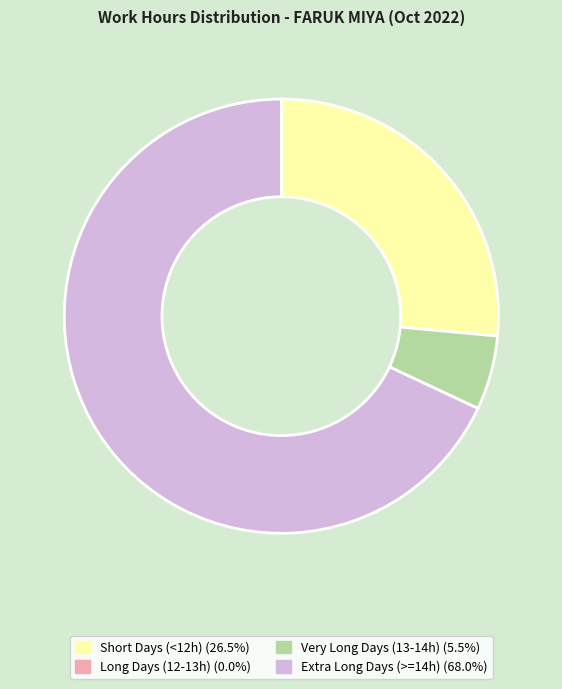

Is there any slice that represents more than half of the pie?

Yes